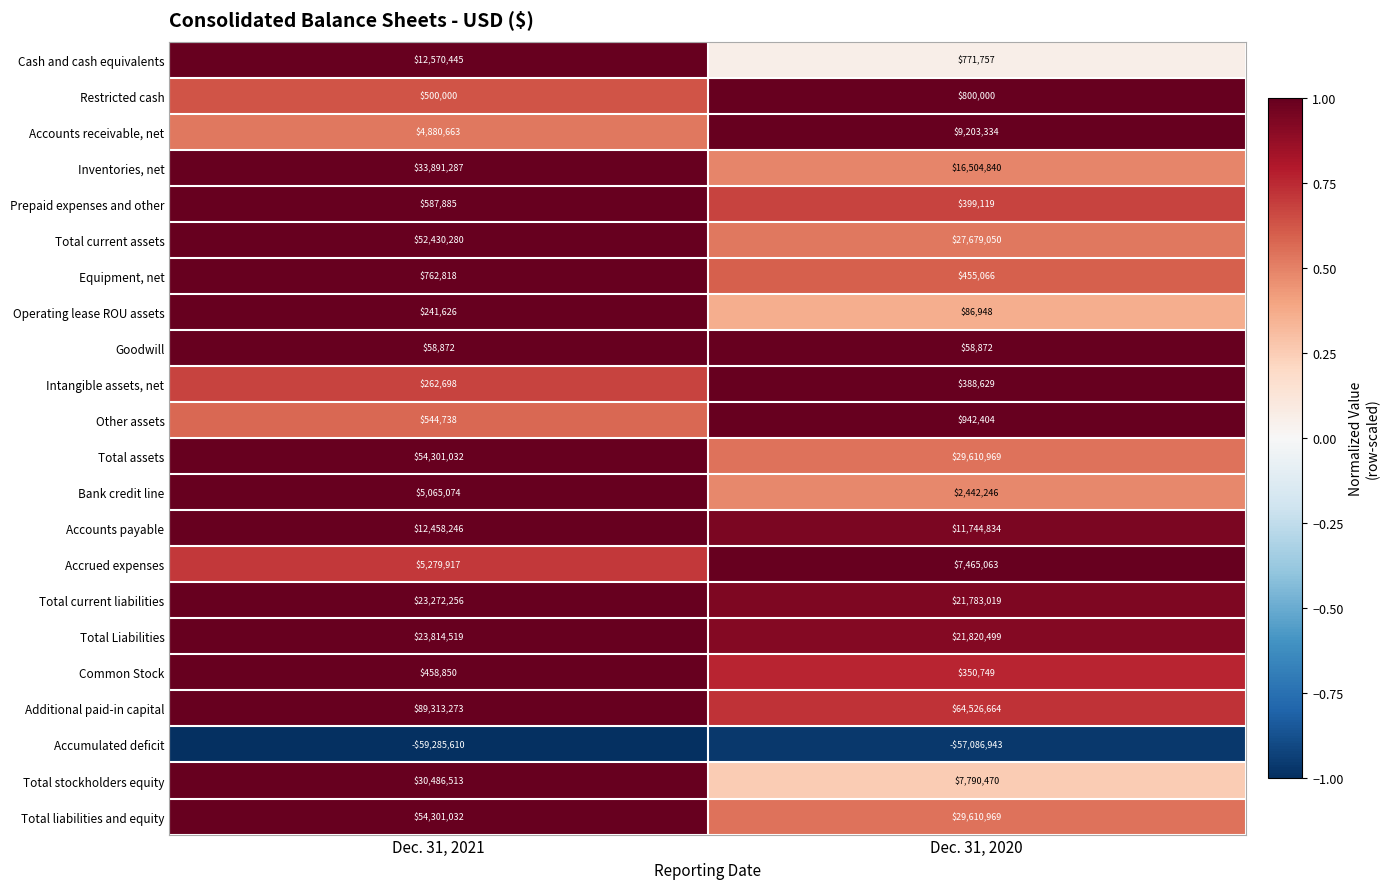

List the labels in order of Prepaid expenses and other value, smallest first.

Dec. 31, 2020, Dec. 31, 2021